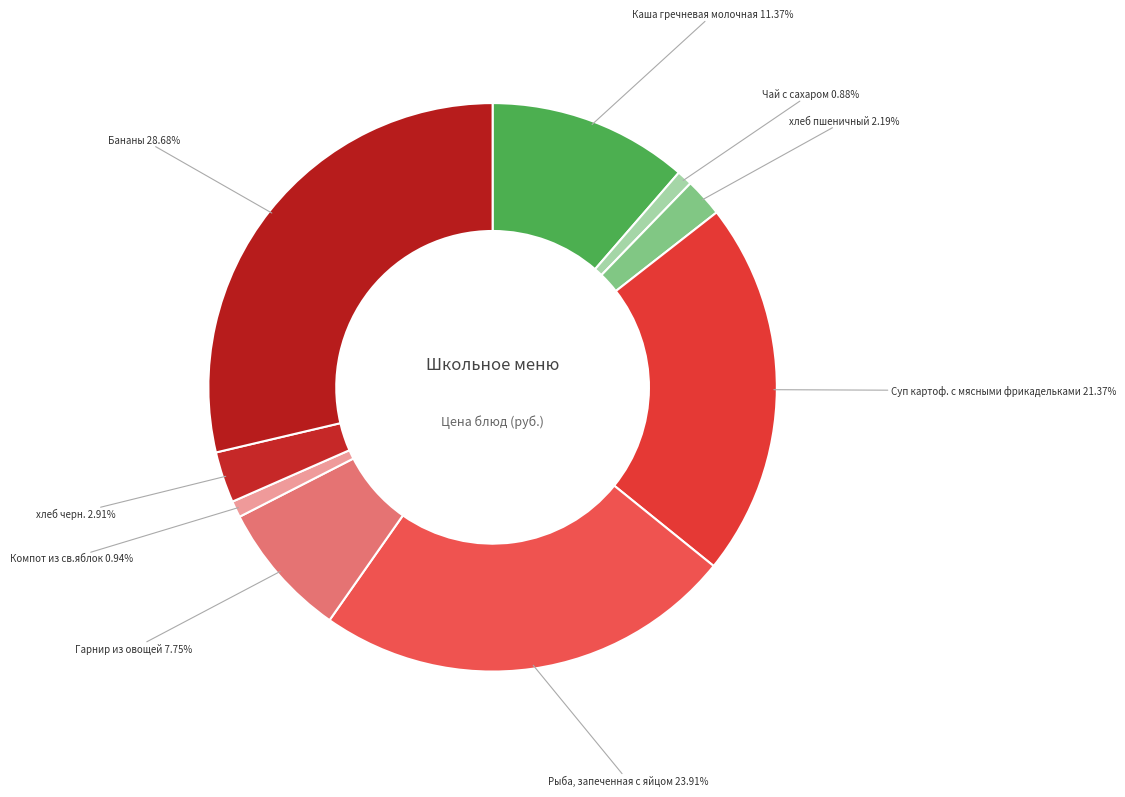

Is there any slice that represents more than half of the pie?

No